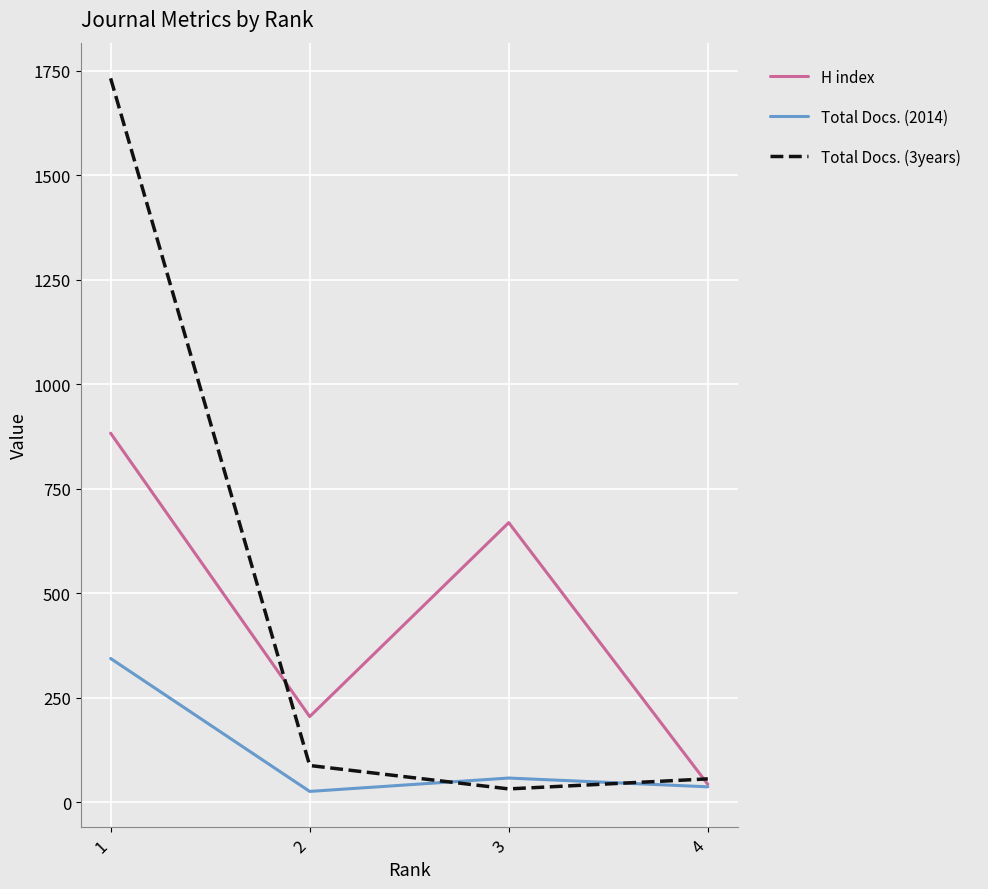

Reading left to right, what are all the values shown in this chart?

H index: 883	205	669	43
Total Docs. (2014): 344	26	58	37
Total Docs. (3years): 1732	88	32	56